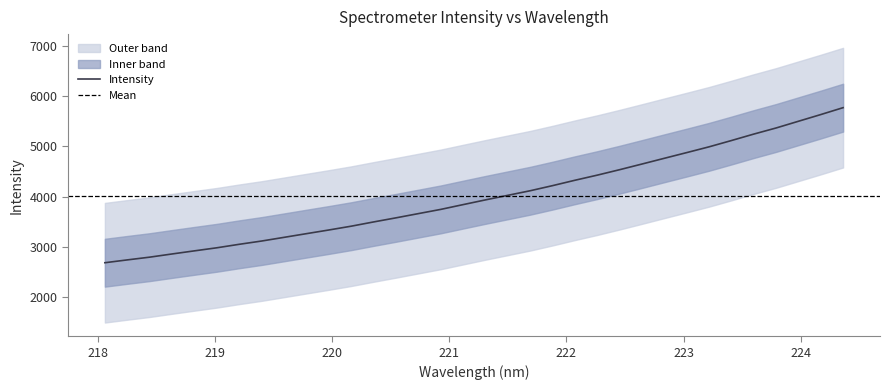

What is the minimum value for Intensity?

2684.2